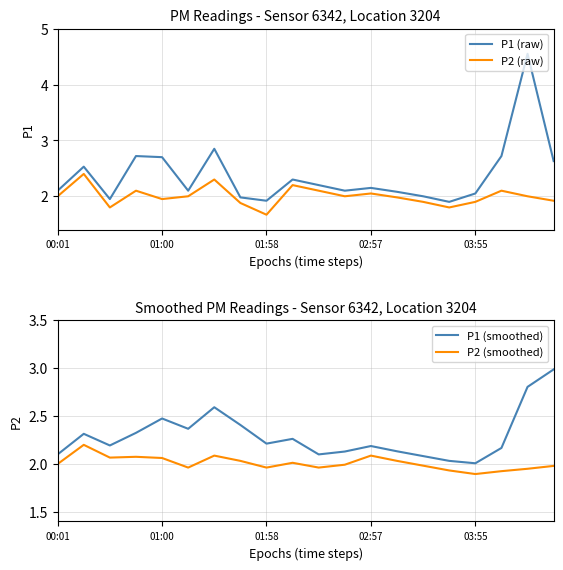

The P1 (smoothed) series shows 2.1 at 11. True or false?

True